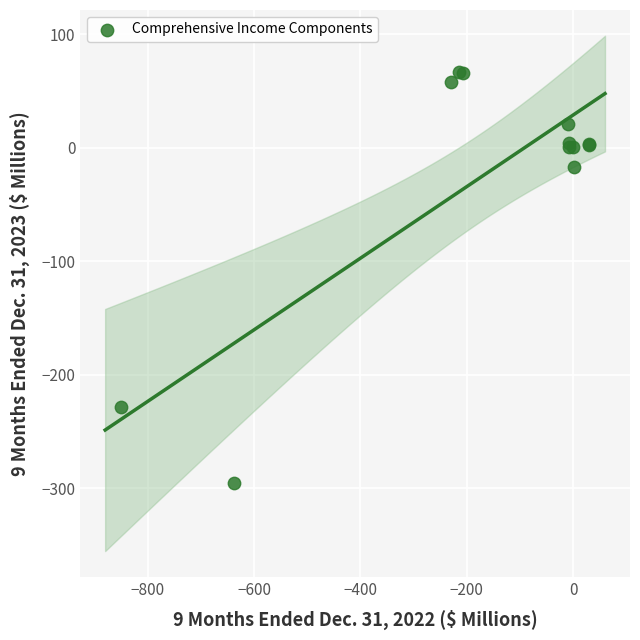

What Y value in the scatter plot is closest to -114?

-17